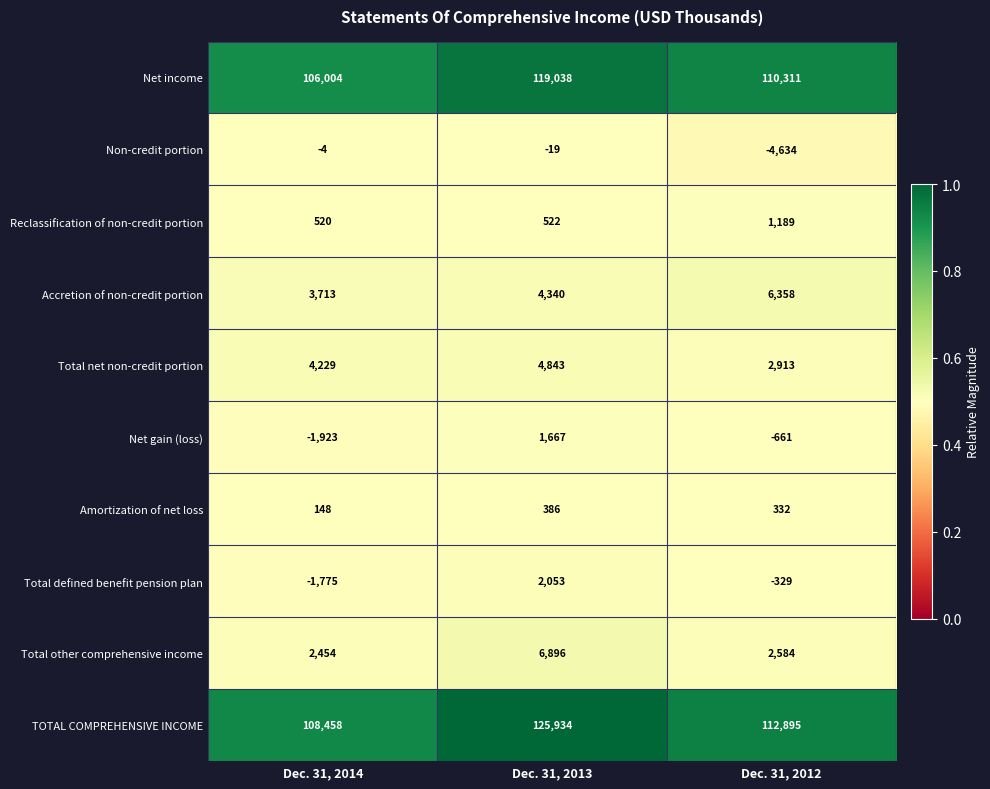

Reading right to left, list all the values displayed in this chart.

Net income: Dec. 31, 2012=110311	Dec. 31, 2013=119038	Dec. 31, 2014=106004
Non-credit portion: Dec. 31, 2012=-4634	Dec. 31, 2013=-19	Dec. 31, 2014=-4
Reclassification of non-credit portion: Dec. 31, 2012=1189	Dec. 31, 2013=522	Dec. 31, 2014=520
Accretion of non-credit portion: Dec. 31, 2012=6358	Dec. 31, 2013=4340	Dec. 31, 2014=3713
Total net non-credit portion: Dec. 31, 2012=2913	Dec. 31, 2013=4843	Dec. 31, 2014=4229
Net gain (loss): Dec. 31, 2012=-661	Dec. 31, 2013=1667	Dec. 31, 2014=-1923
Amortization of net loss: Dec. 31, 2012=332	Dec. 31, 2013=386	Dec. 31, 2014=148
Total defined benefit pension plan: Dec. 31, 2012=-329	Dec. 31, 2013=2053	Dec. 31, 2014=-1775
Total other comprehensive income: Dec. 31, 2012=2584	Dec. 31, 2013=6896	Dec. 31, 2014=2454
TOTAL COMPREHENSIVE INCOME: Dec. 31, 2012=112895	Dec. 31, 2013=125934	Dec. 31, 2014=108458